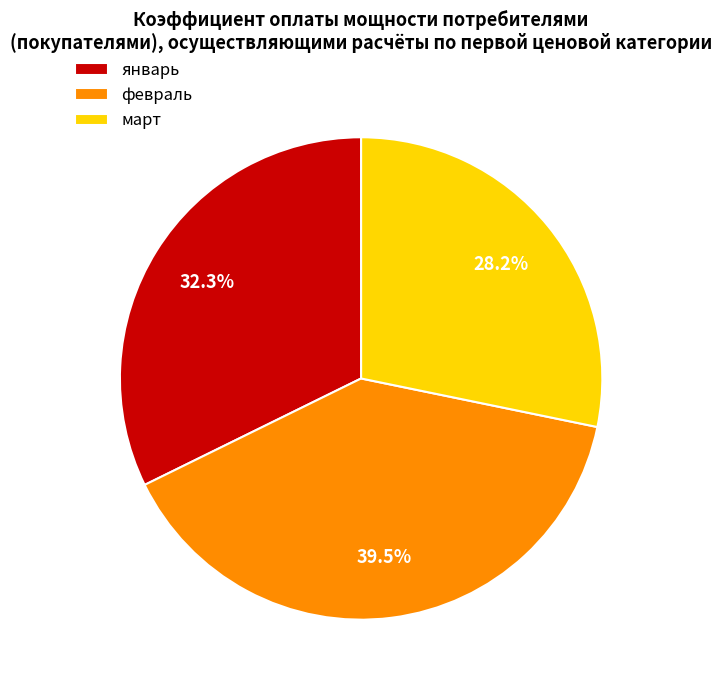

To the nearest percent, what is the difference between the largest and smallest slice percentages?

11%